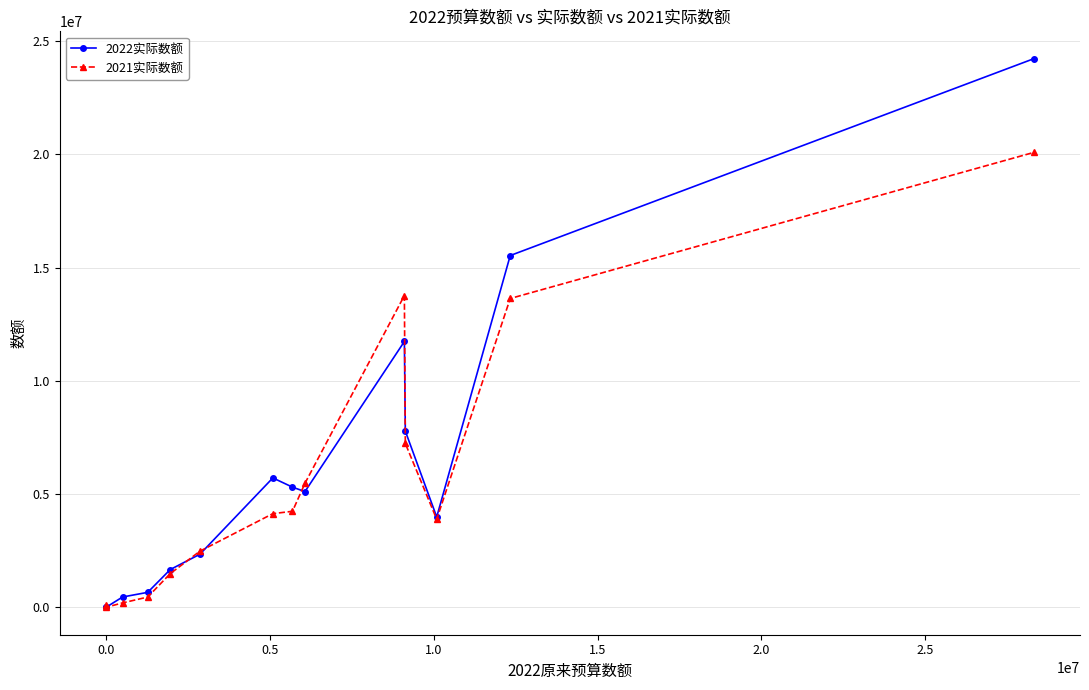

Rank the series by their maximum value, from lowest to highest.

2021实际数额, 2022实际数额